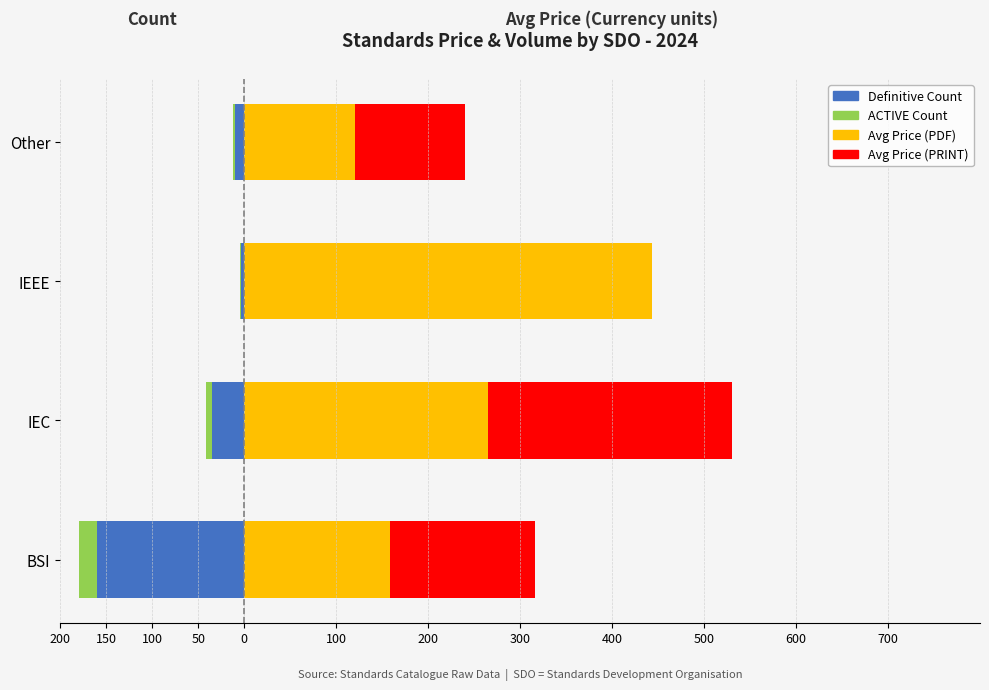

At 50, list the series in order from largest to smallest.

Avg Price (PDF), Avg Price (PRINT), ACTIVE Count, Definitive Count